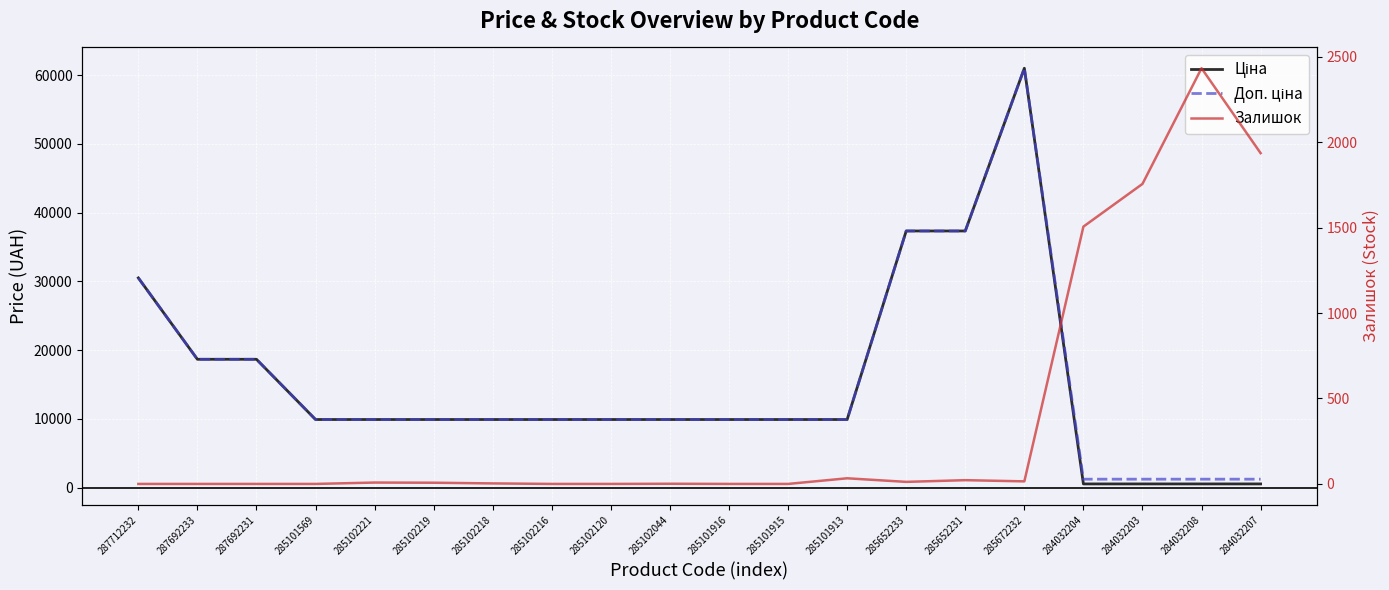

Which category has the lowest value in the Доп. ціна series?

284032204